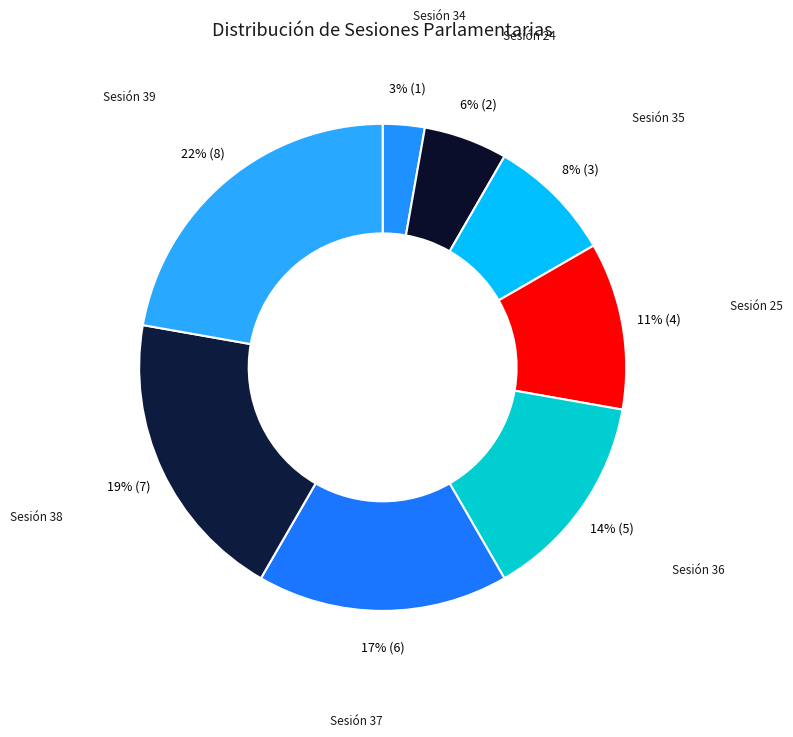

The Sesión 36 slice represents 1% of the pie. True or false?

False